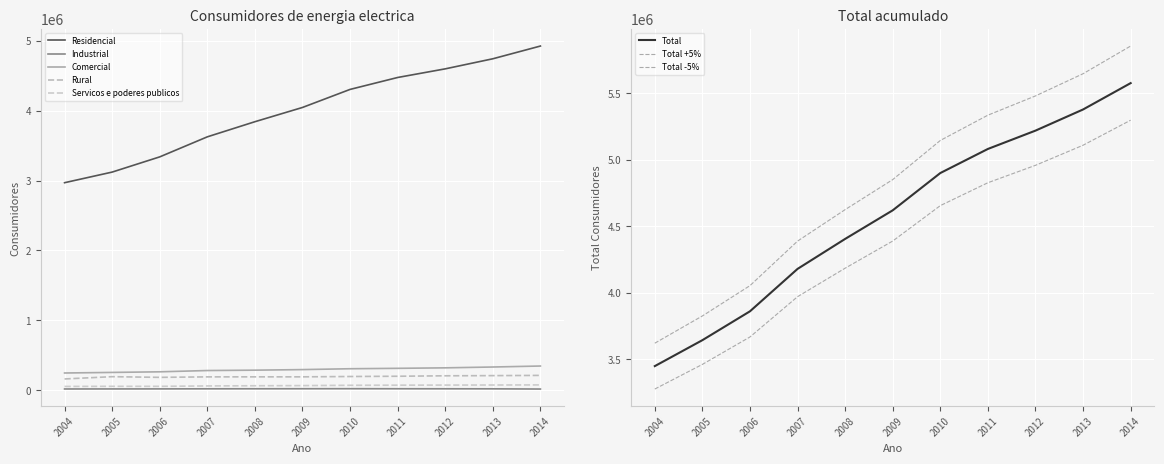

What is the minimum value shown in the chart?

16487